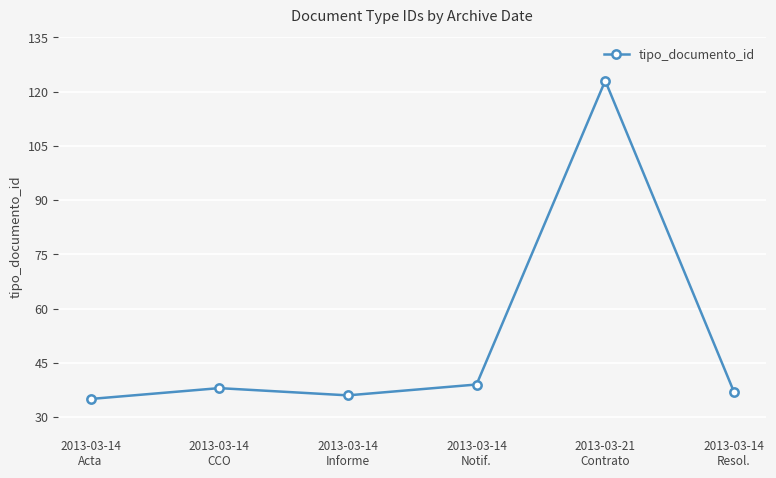

What is the average value?

51